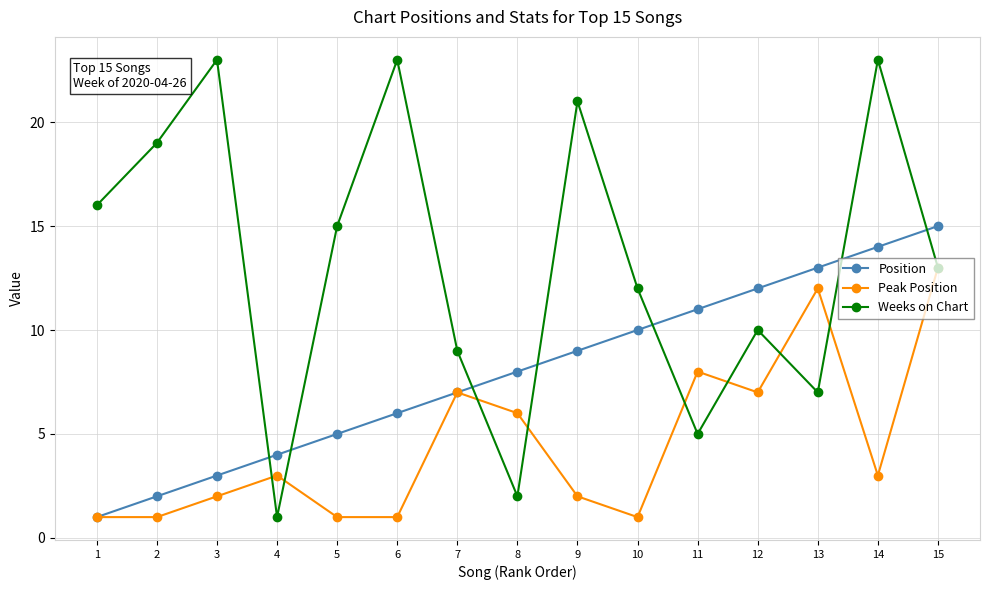

Reading left to right, list all the values displayed in this chart.

Position: 1=1	2=2	3=3	4=4	5=5	6=6	7=7	8=8	9=9	10=10	11=11	12=12	13=13	14=14	15=15
Peak Position: 1=1	2=1	3=2	4=3	5=1	6=1	7=7	8=6	9=2	10=1	11=8	12=7	13=12	14=3	15=13
Weeks on Chart: 1=16	2=19	3=23	4=1	5=15	6=23	7=9	8=2	9=21	10=12	11=5	12=10	13=7	14=23	15=13